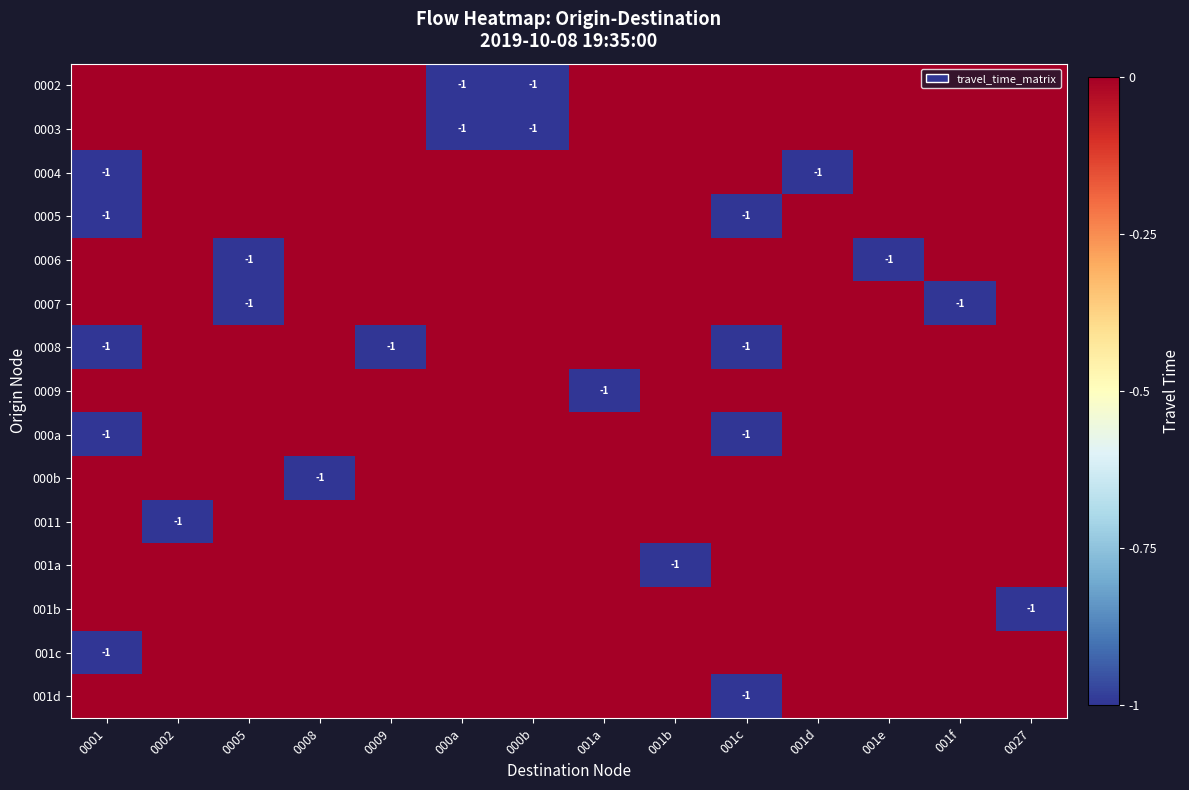

Is the value of 0008 at 001a greater than the value of 0011 at 001d?

No